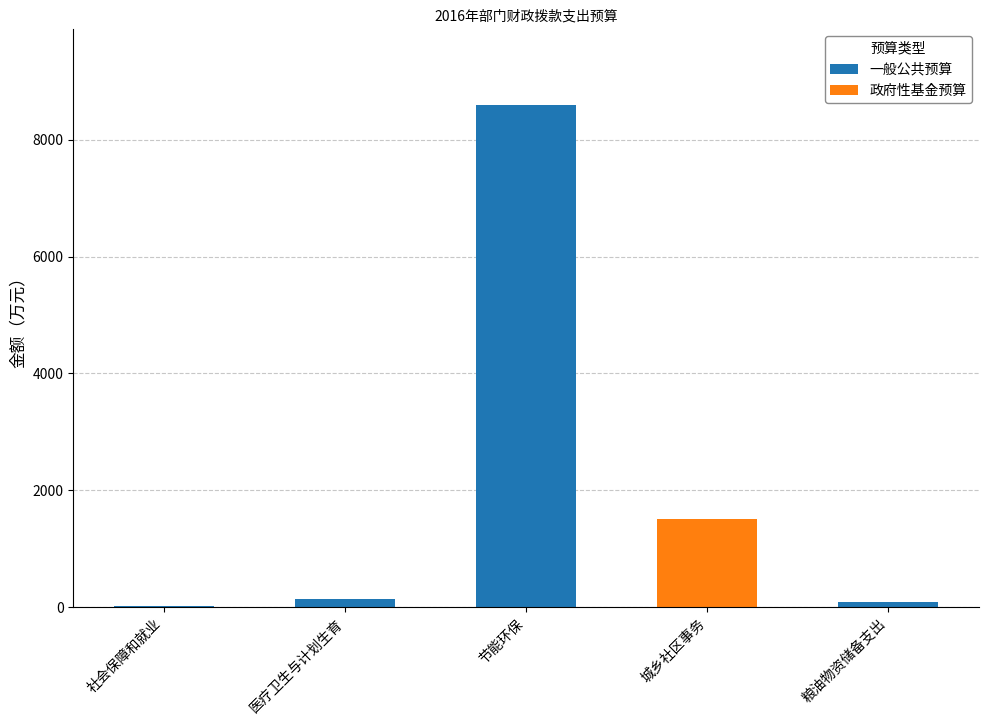

Which category has the highest value in the 一般公共预算 series?

节能环保